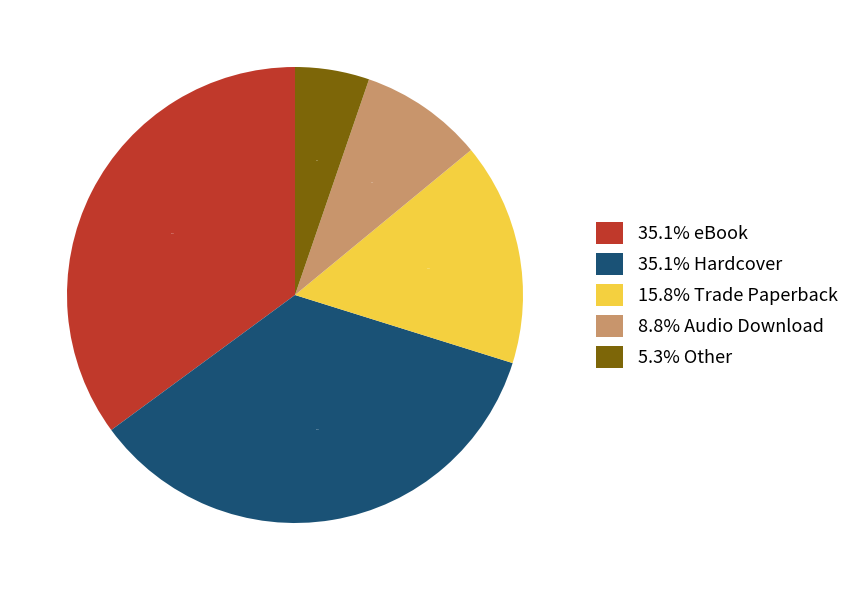

Is the sum of 8.8% Audio Download and 5.3% Other greater than half?

No